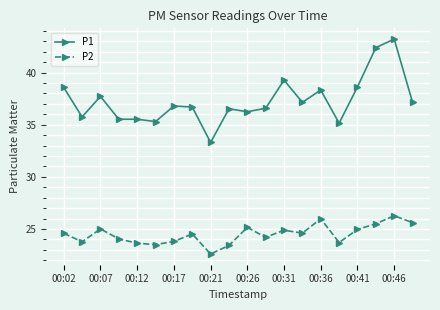

At how many categories does at least one series exceed 31?

20